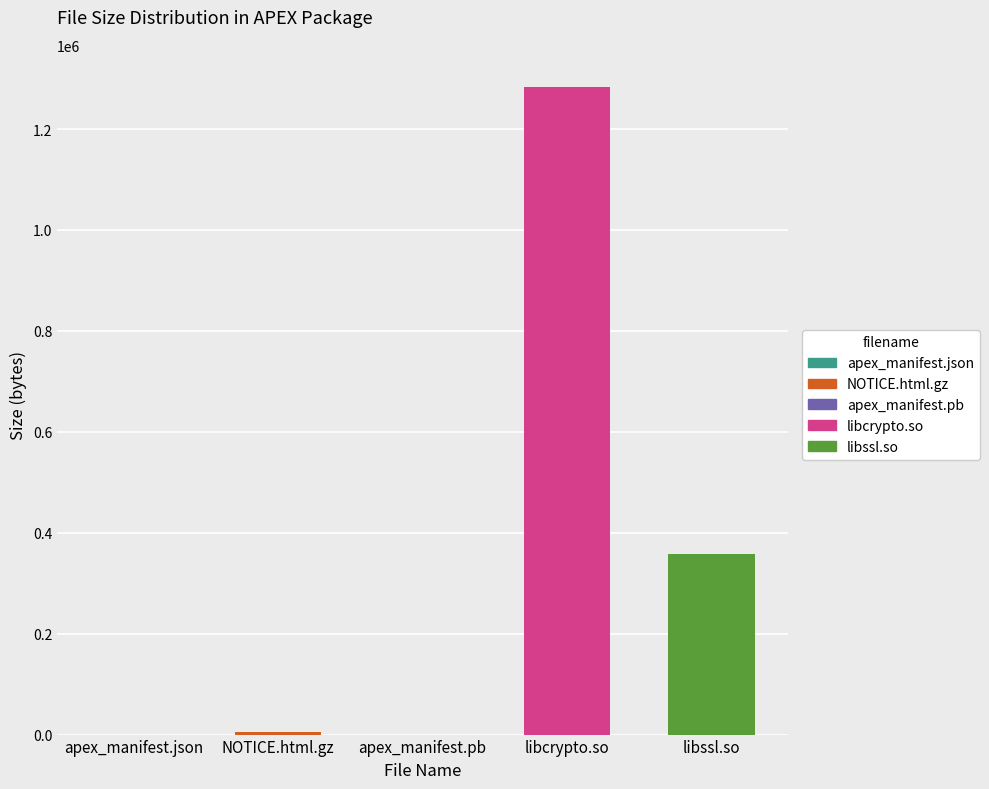

Between NOTICE.html.gz and apex_manifest.pb, which is larger?

NOTICE.html.gz